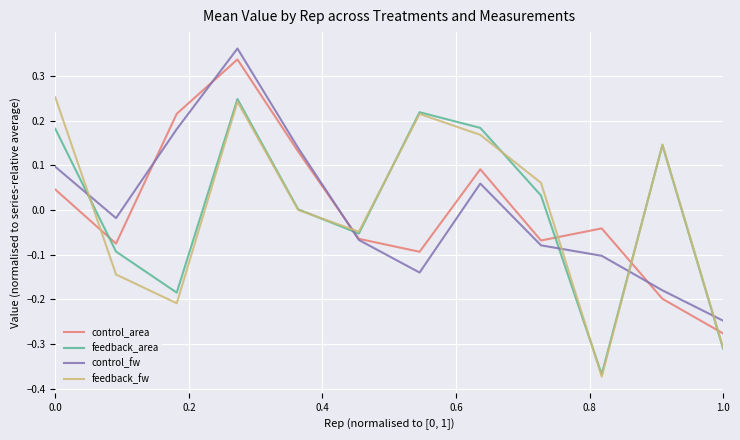

How many times do feedback_fw and control_fw cross each other?

5